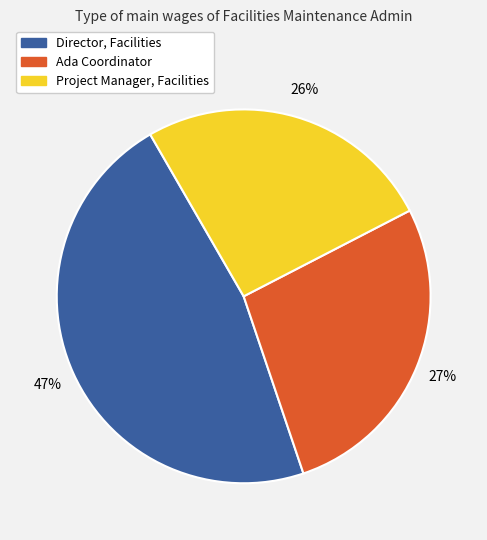

Combined, do Ada Coordinator and Project Manager, Facilities account for over 50%?

Yes